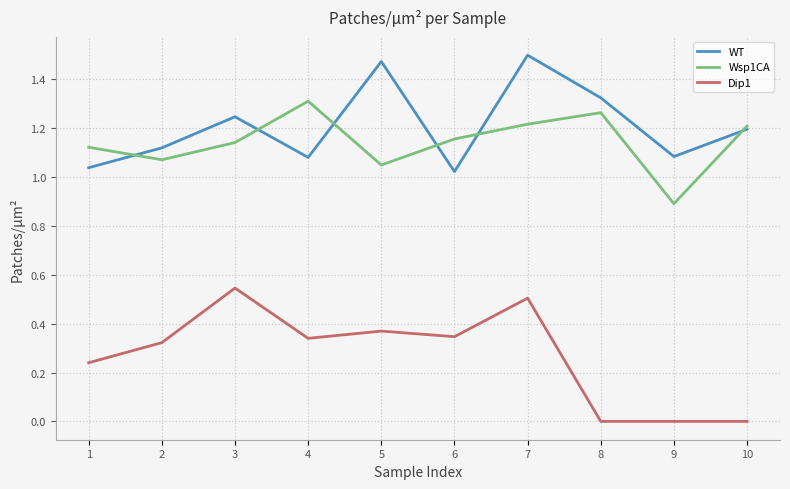

What is the minimum value for Wsp1CA?

0.9